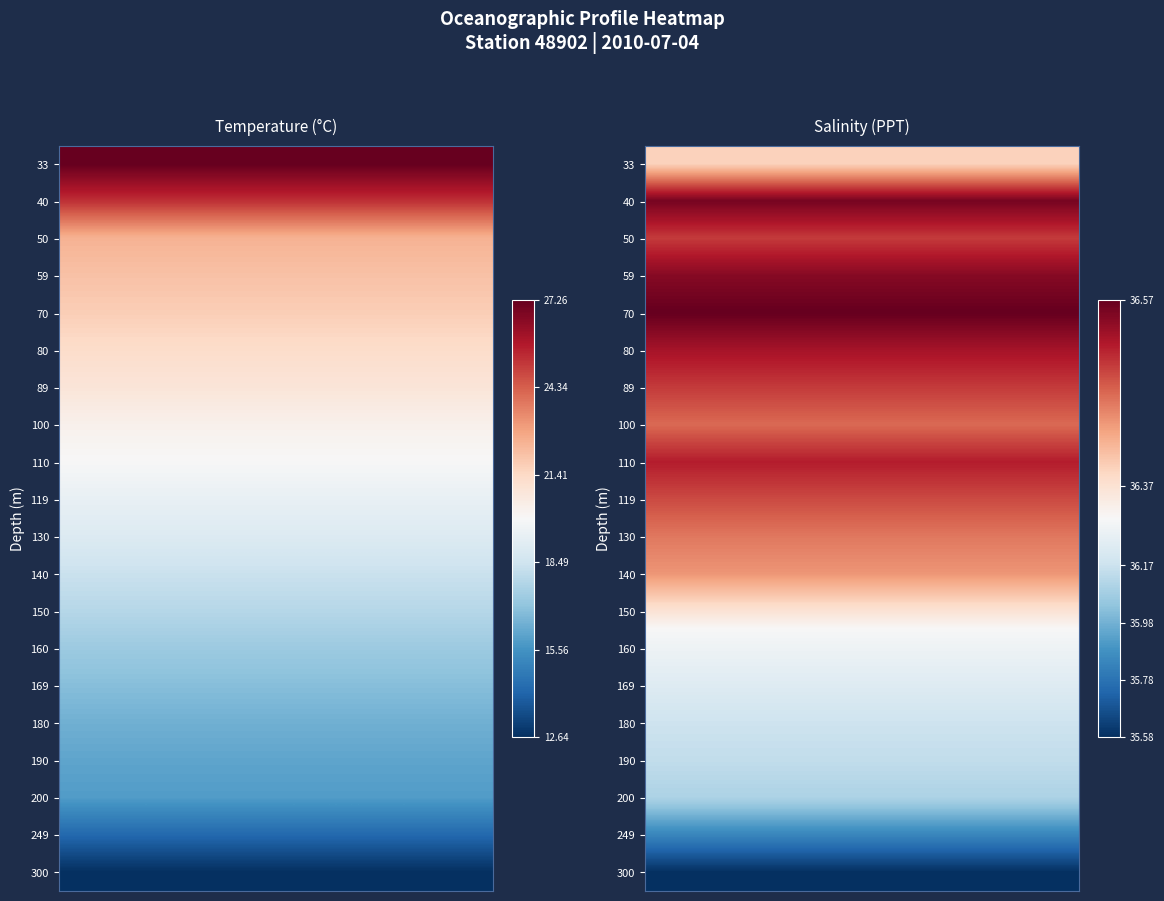

What is the lowest value of the Temperature series?

12.6